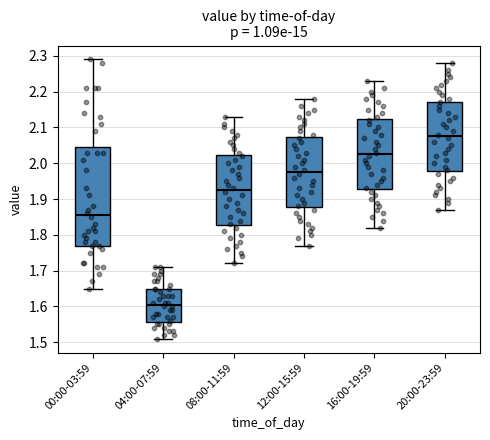

Which box is the tallest, from its lower edge to its upper edge?

00:00-03:59